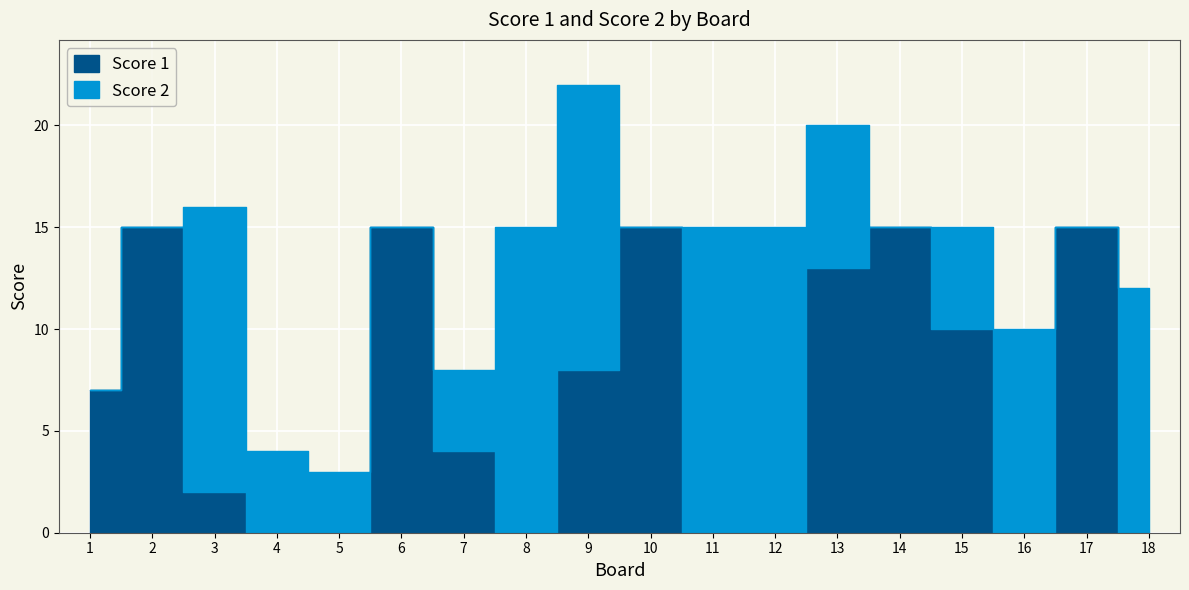

Which label corresponds to the largest value in the chart?

2